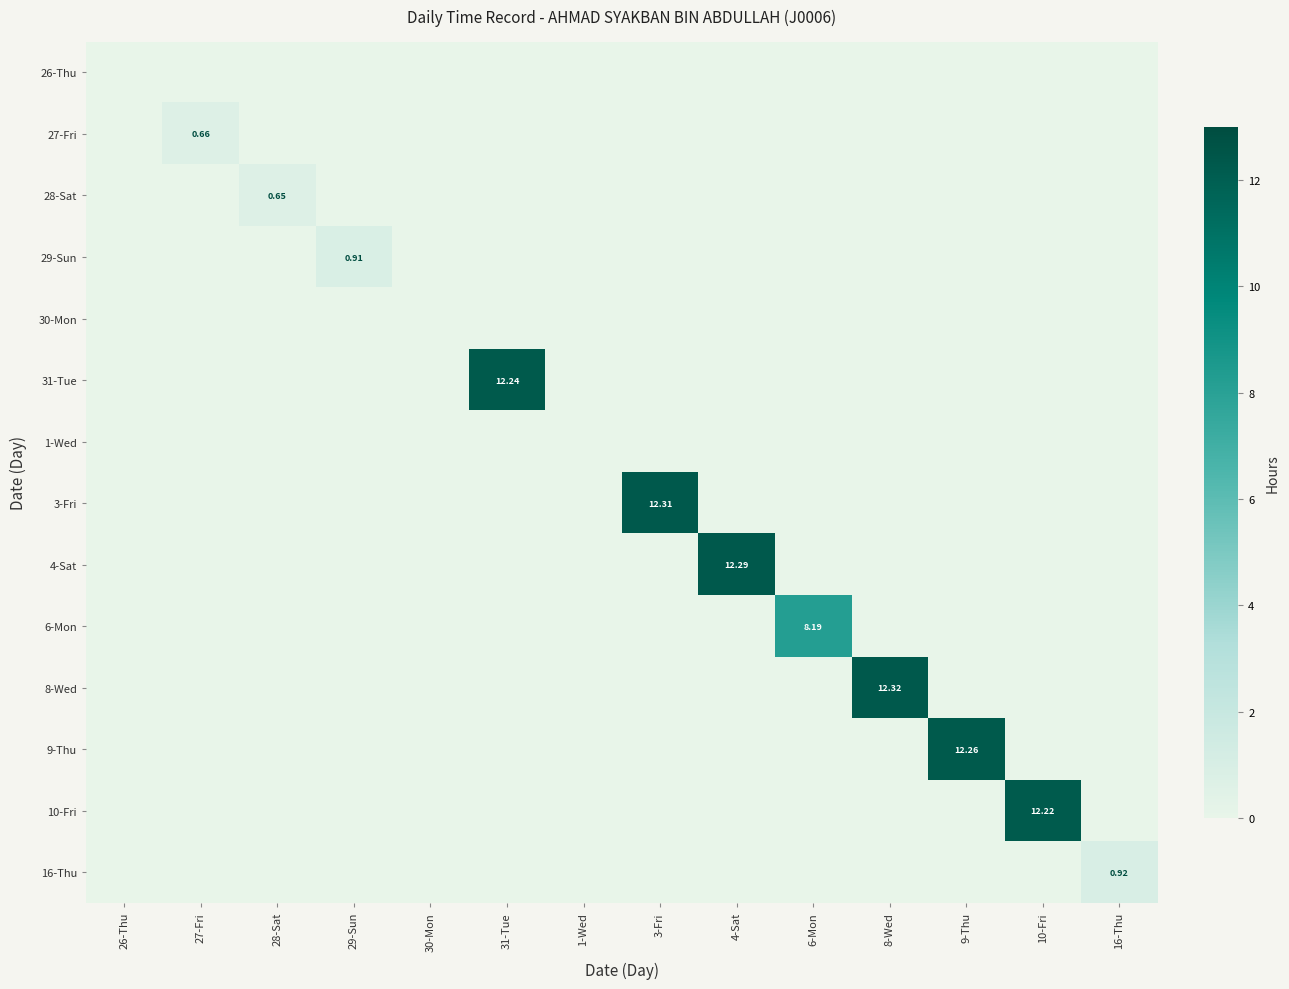

What is the spread (max minus min) of values at 9-Thu?

12.3